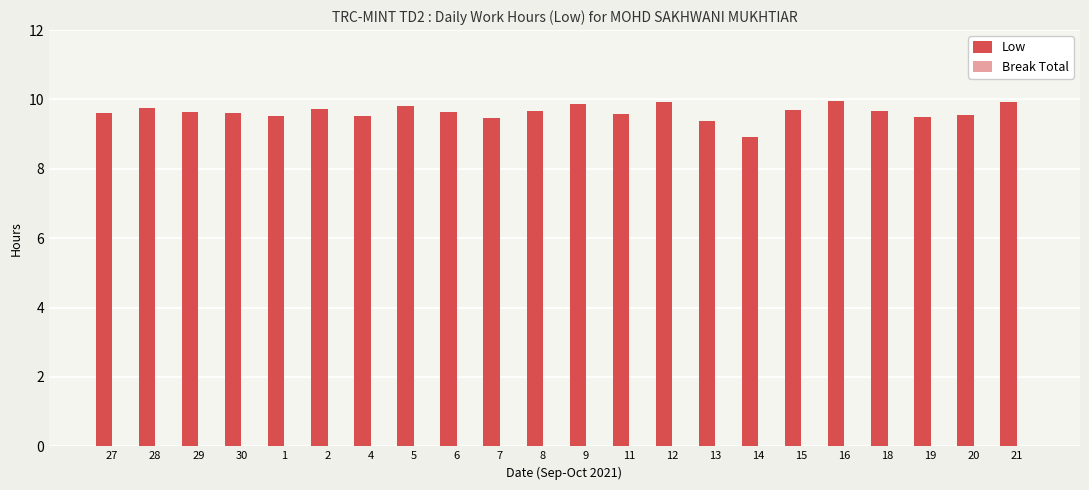

What is the smallest value displayed?

8.9